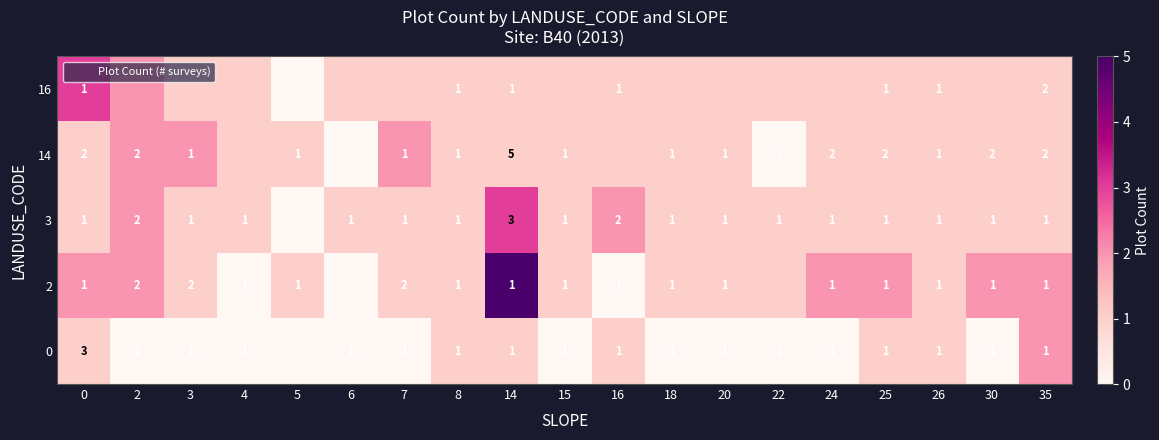

The 3 series shows 2 at 18. True or false?

False